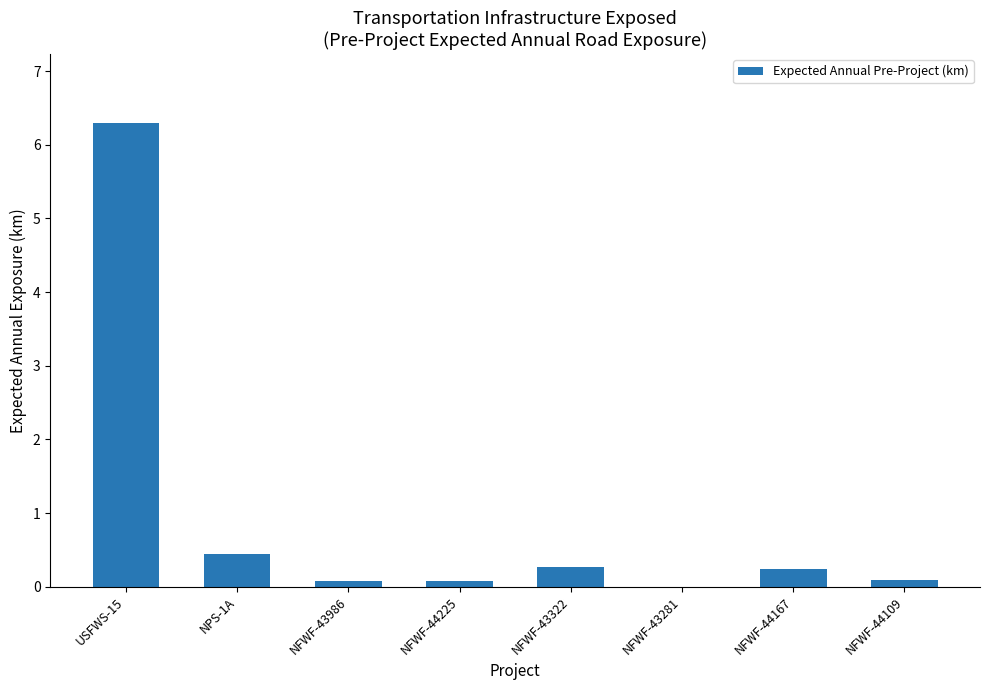

Which category has the highest value across all series?

USFWS-15